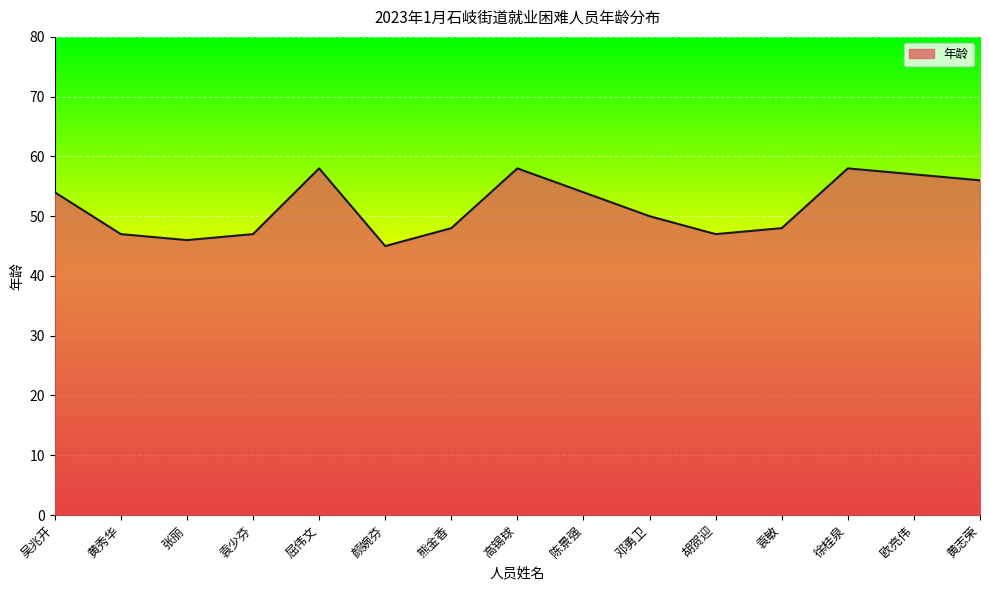

Reading left to right, extract all data points from this chart.

吴兆开=54	黄秀华=47	张丽=46	袁少芬=47	屈伟文=58	颜婉芬=45	熊金香=48	高锡球=58	陈景强=54	邓勇卫=50	胡贺迎=47	袁敏=48	徐桂泉=58	欧亮伟=57	黄志荣=56